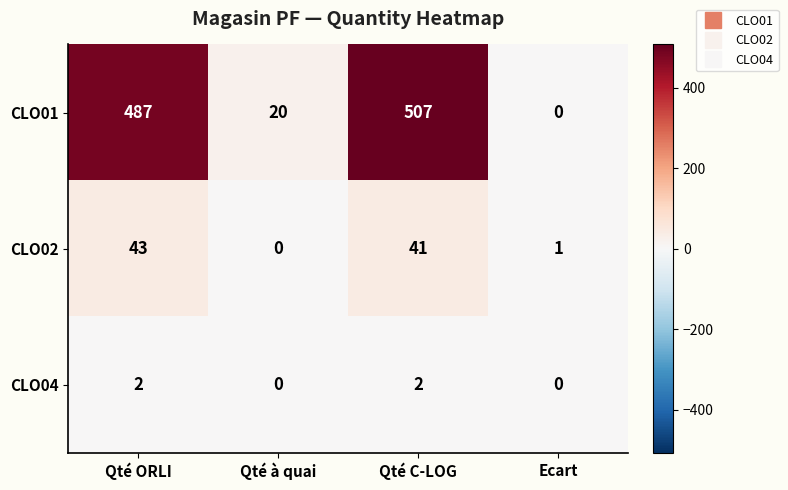

Which series changed the most between Qté à quai and Ecart?

CLO01